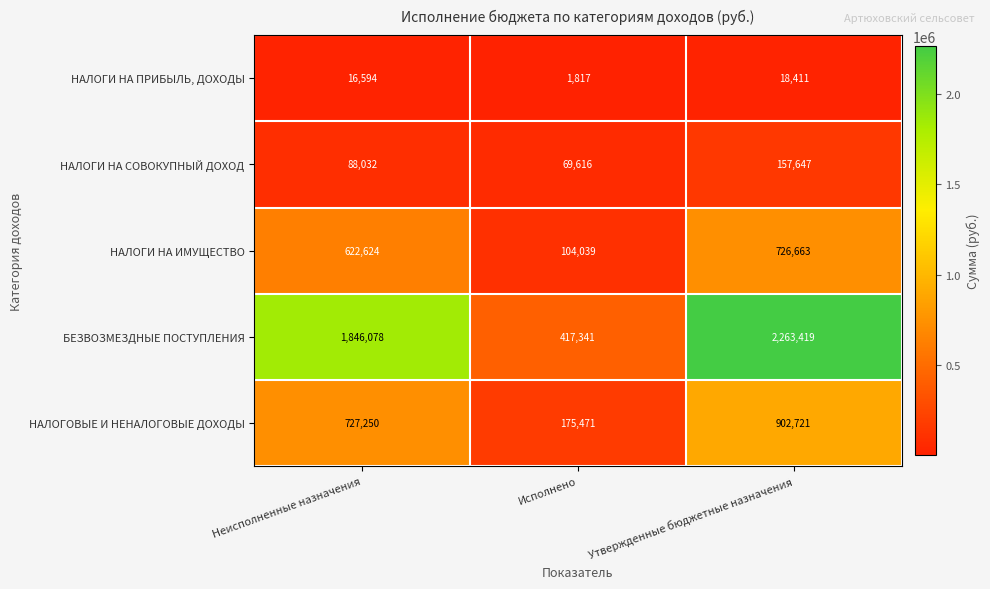

The value of НАЛОГИ НА СОВОКУПНЫЙ ДОХОД at Неисполненные назначения is 88032. True or false?

True